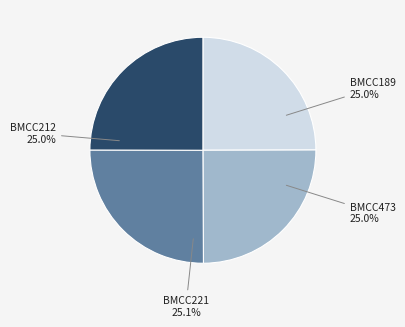

To the nearest percent, what portion does BMCC189 represent?

25%